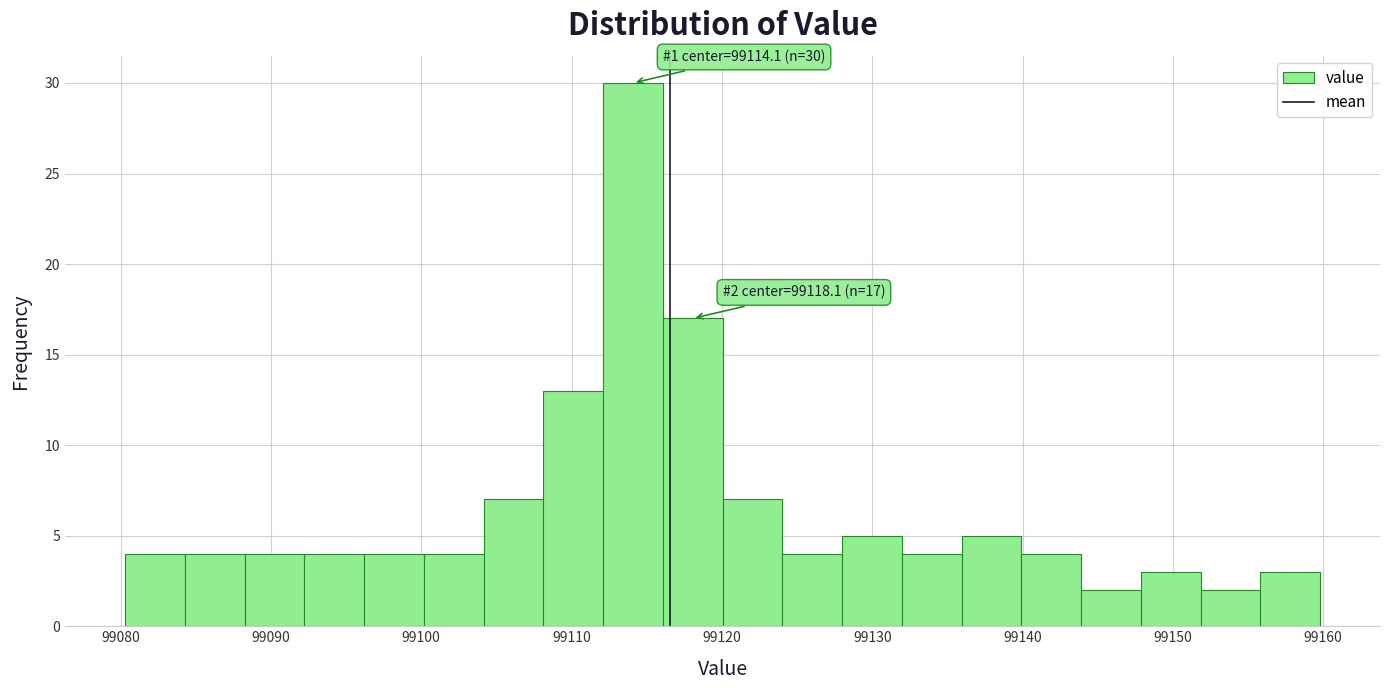

Around what value on the x-axis is the tallest bar? Give the approximate position of its centre, as read against the axis.

99114